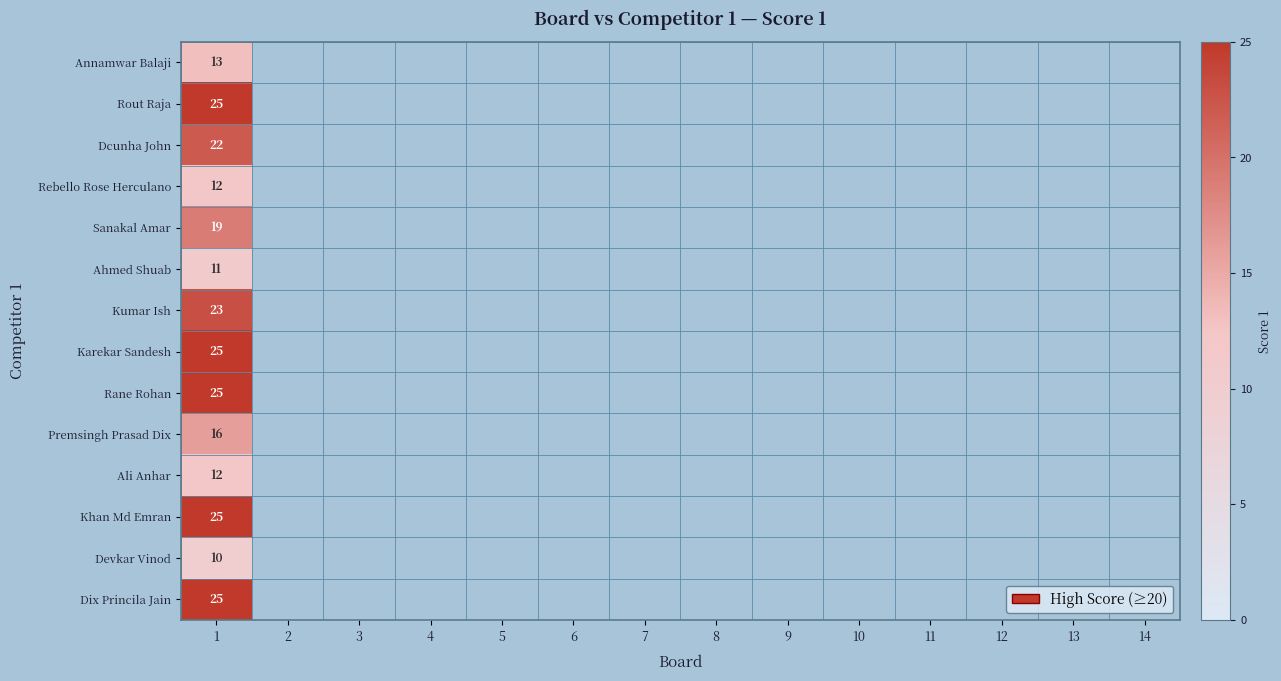

The Dix Princila Jain series shows 17 at 1. True or false?

False